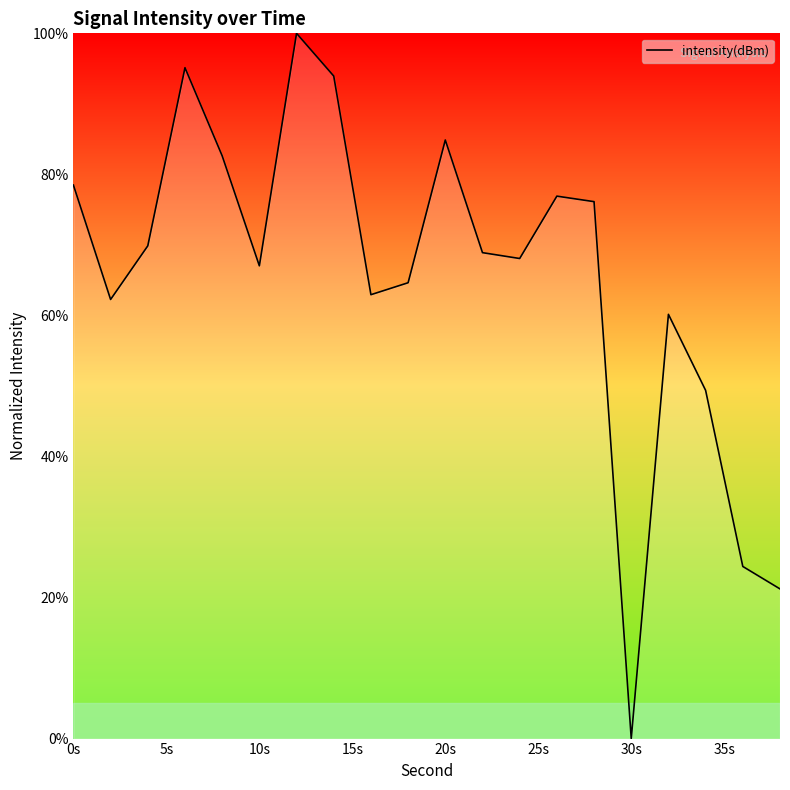

Does the chart display data point markers on the line(s)?

No